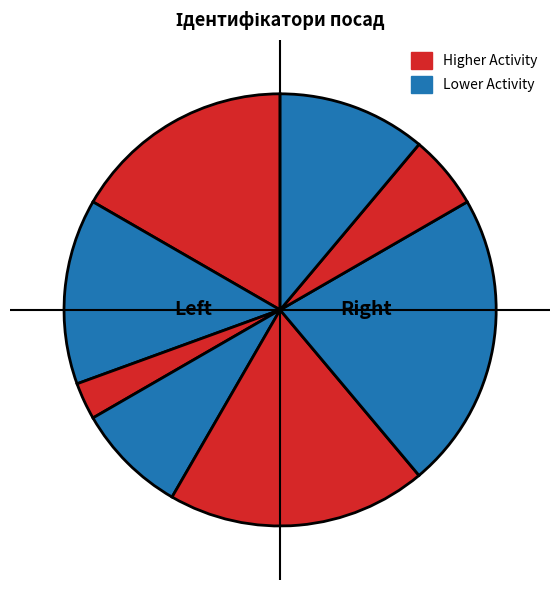

Is there any slice that represents more than half of the pie?

No